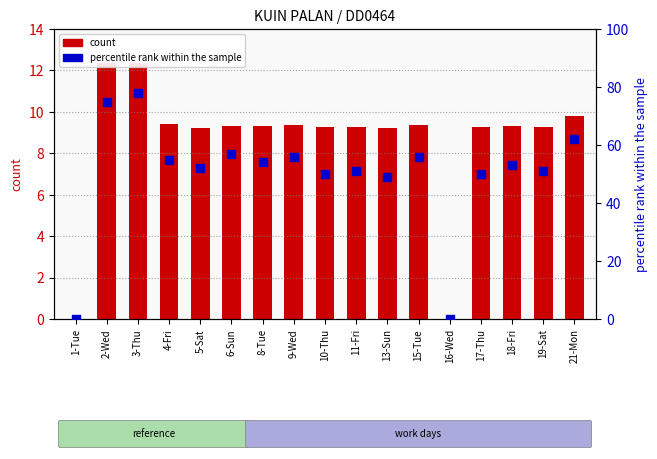

Which series has the largest Y range (max minus min)?

percentile rank within the sample